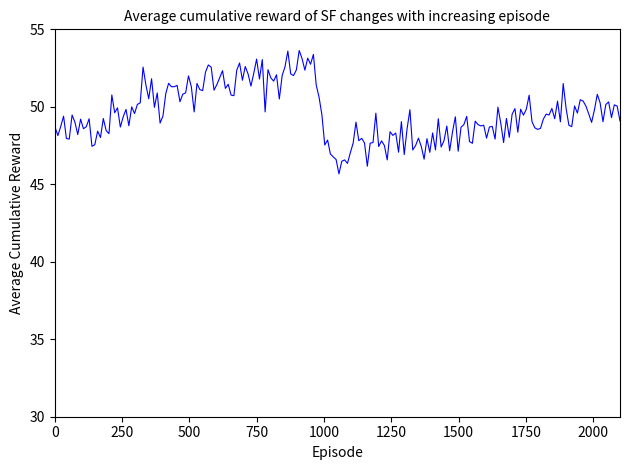

What is the difference between the maximum and minimum values?

8.0